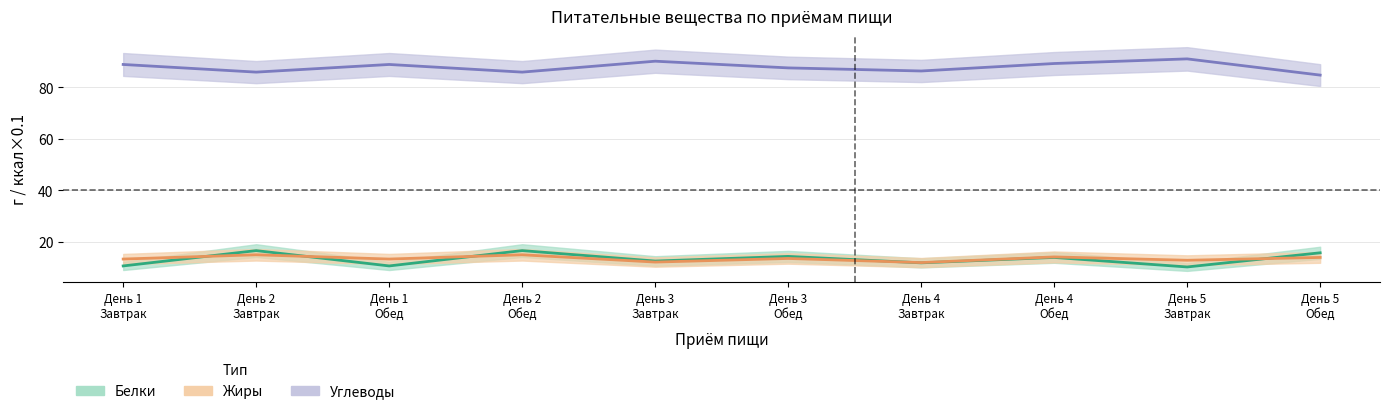

What is the difference between the maximum and minimum values in the Жиры series?

3.0